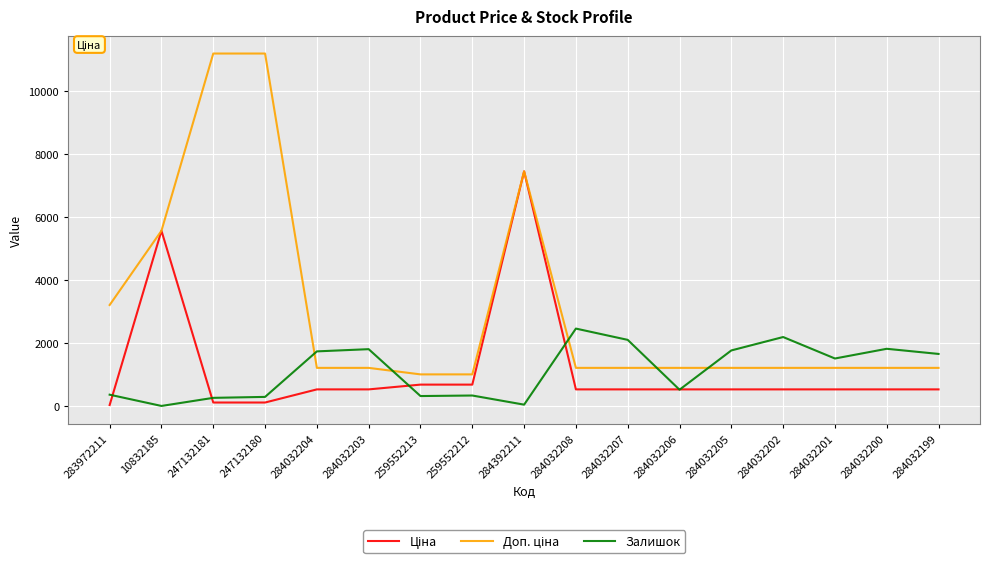

What is the difference between the highest and lowest values at 284032203?

1275.8